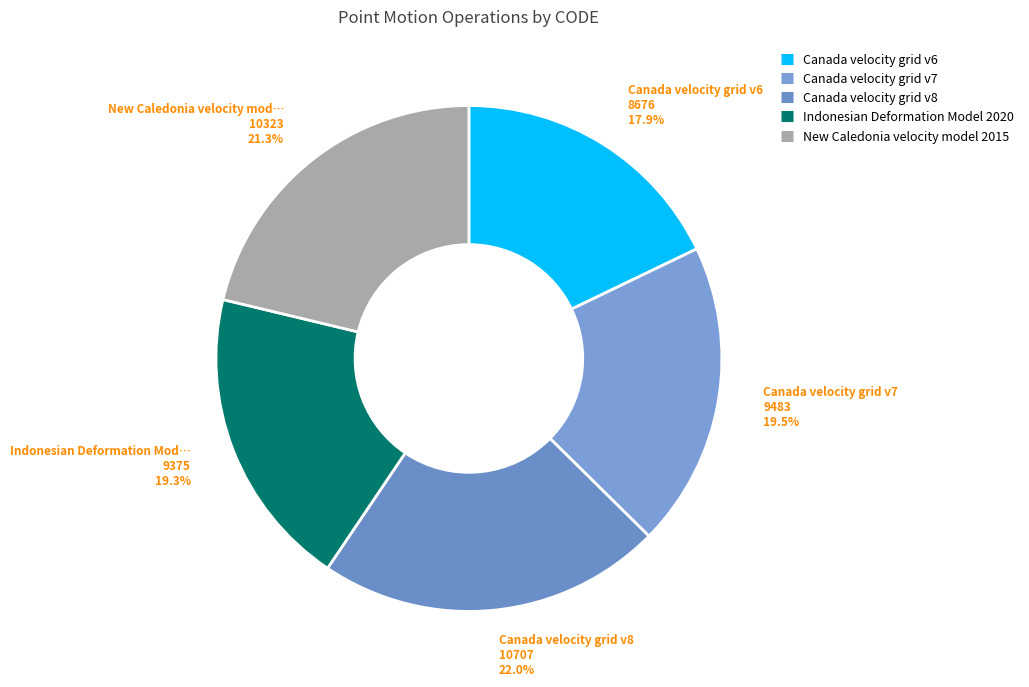

What percentage is NOT represented by Canada velocity grid v6?

82.1%